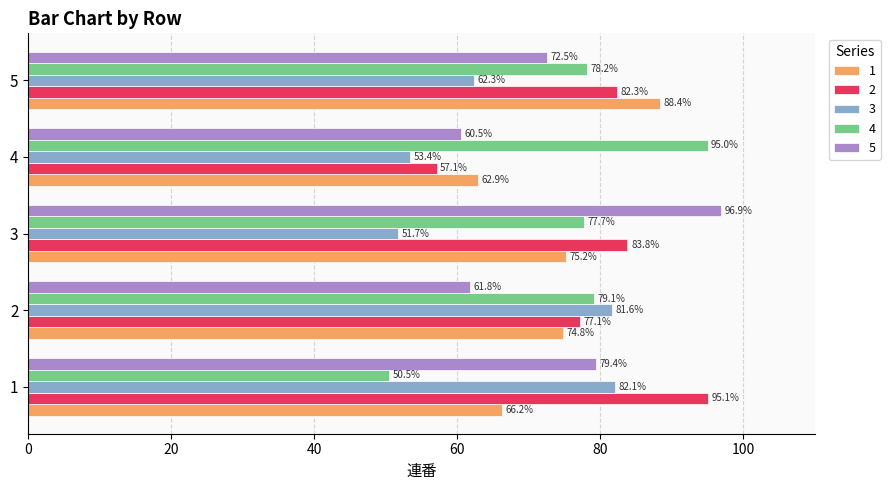

Is it true that 3 equals 14.1 at 3?

False